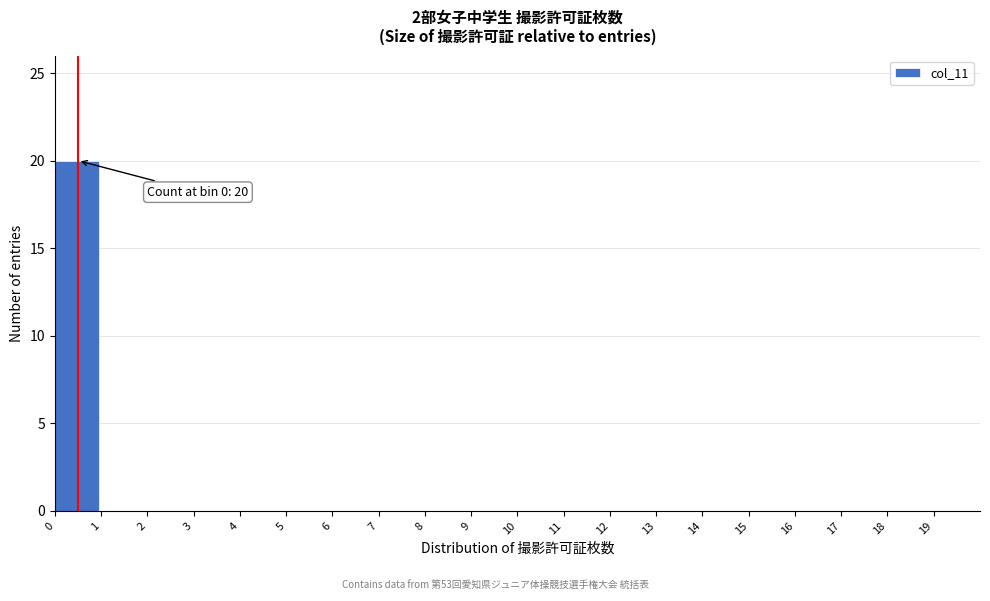

Over which range of the x-axis is the bar tallest?

0 to 1